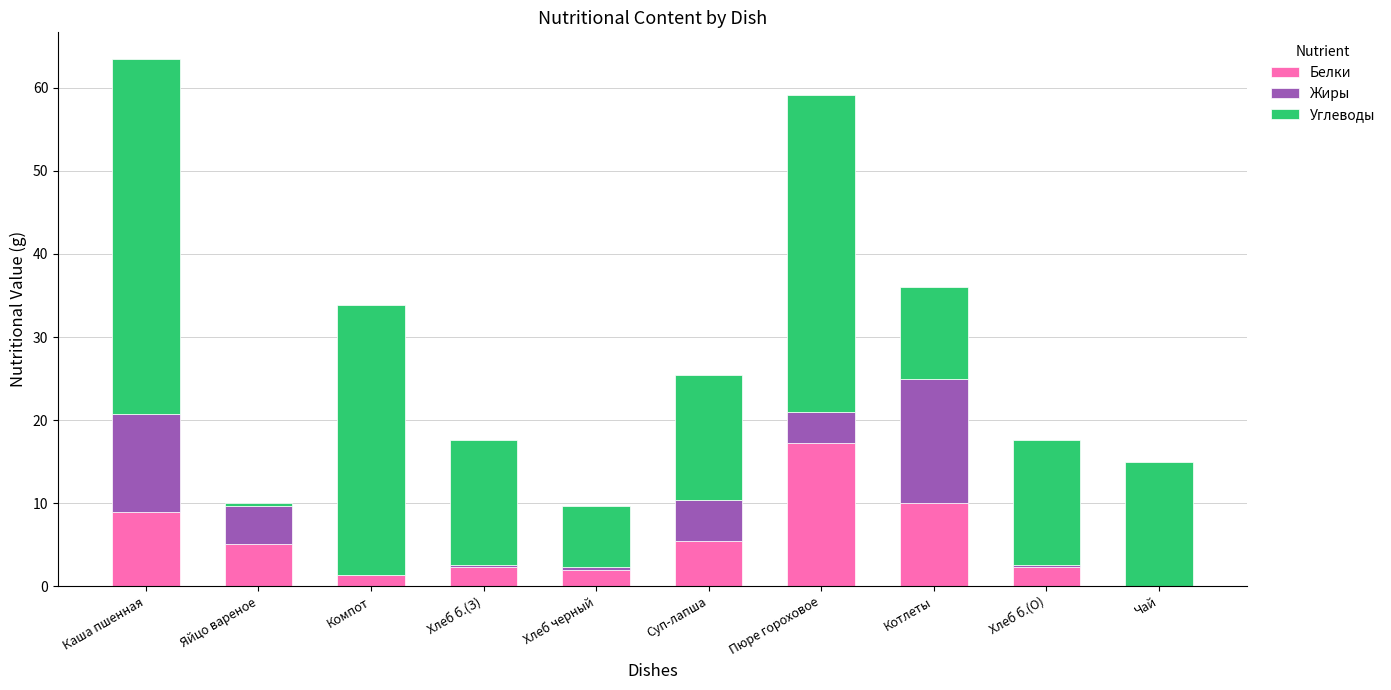

What is the total value across all series at Чай?

15.0